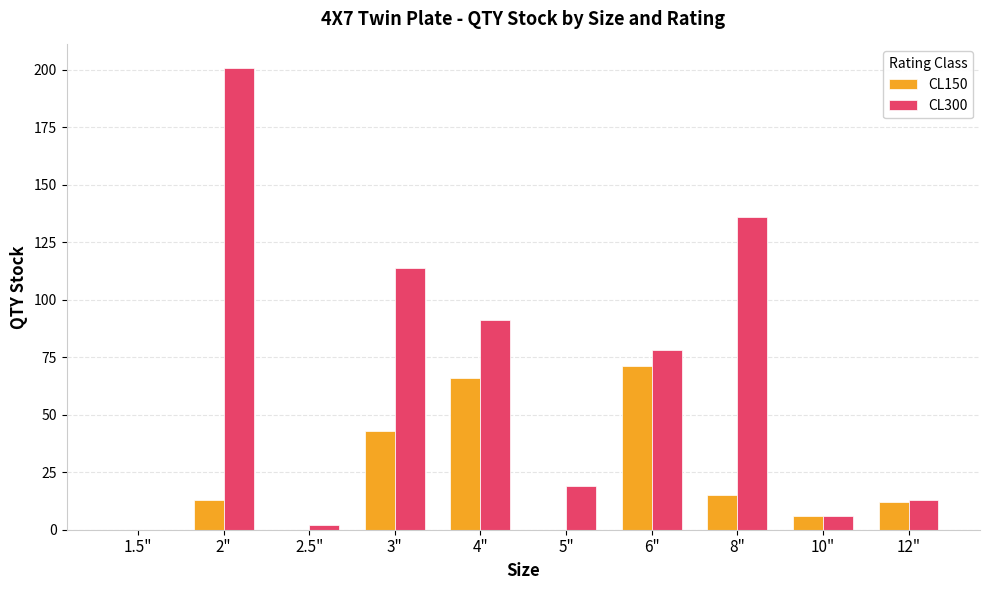

Is it true that CL150 equals 37 at 4"?

False